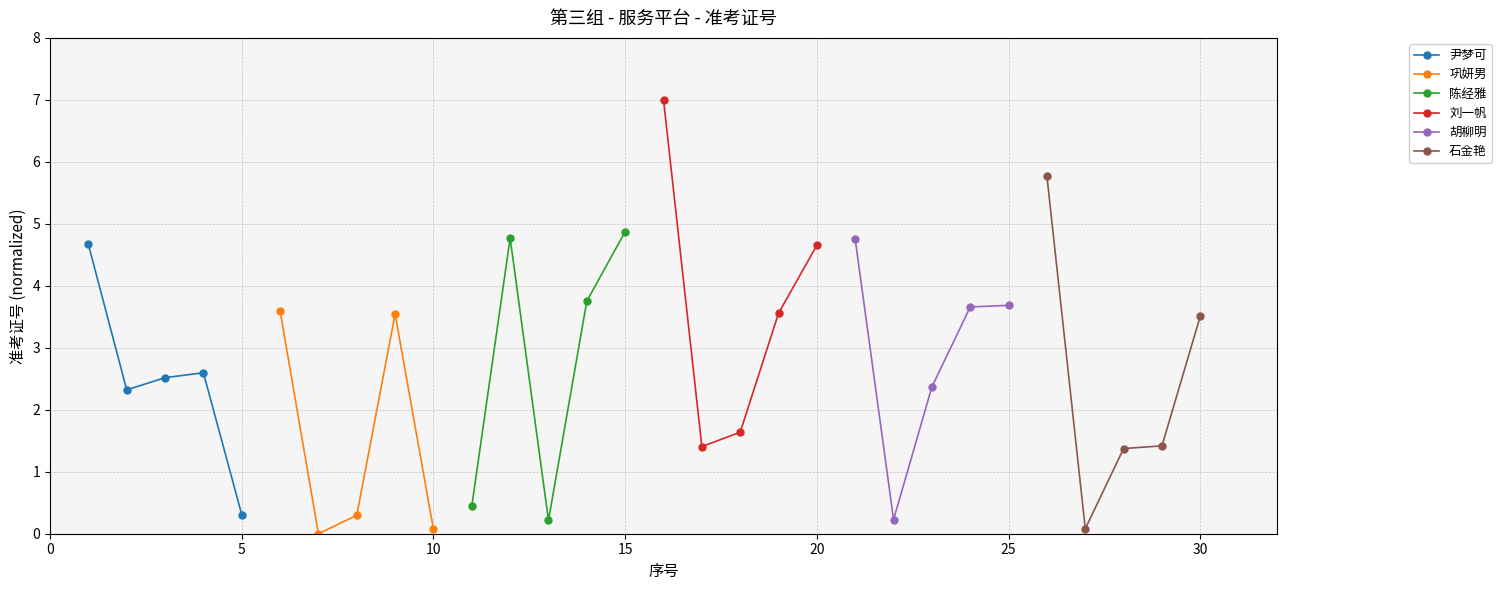

What is the highest value of the 尹梦可 series?

4.7